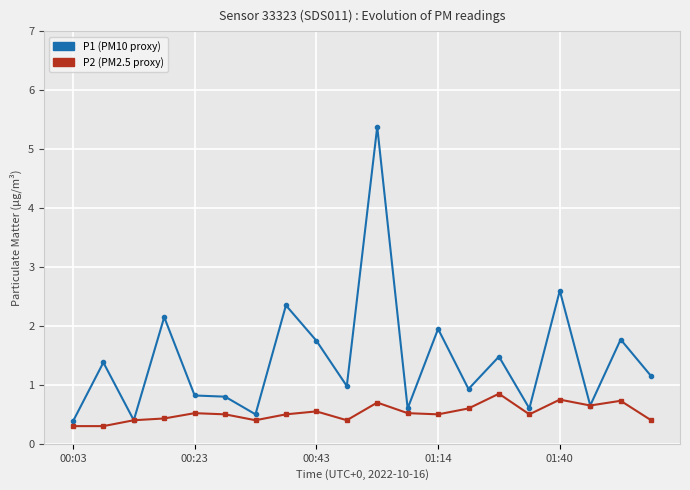

What is the maximum value shown in the chart?

5.4